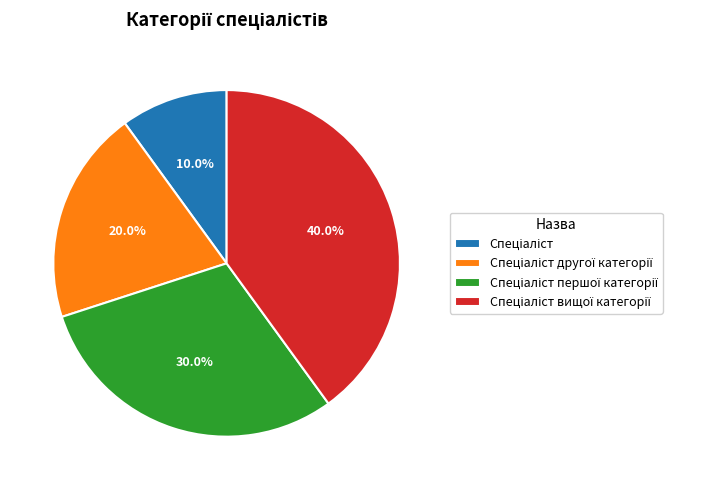

Is there a majority slice in this chart?

No